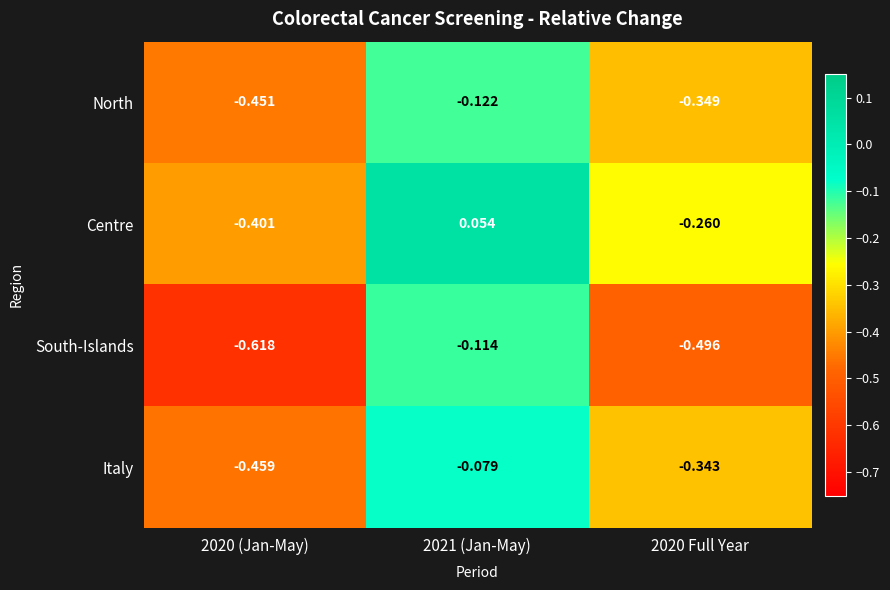

List the series in order of their peak value, highest first.

Centre, Italy, South-Islands, North